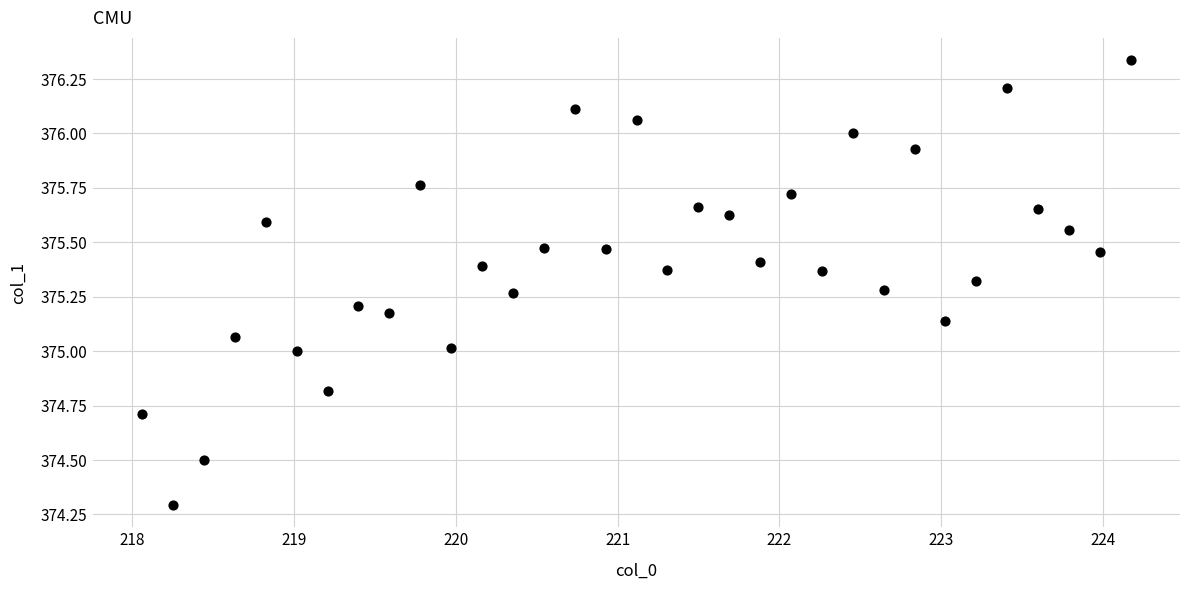

What is the range of Y values (max minus min)?

2.0